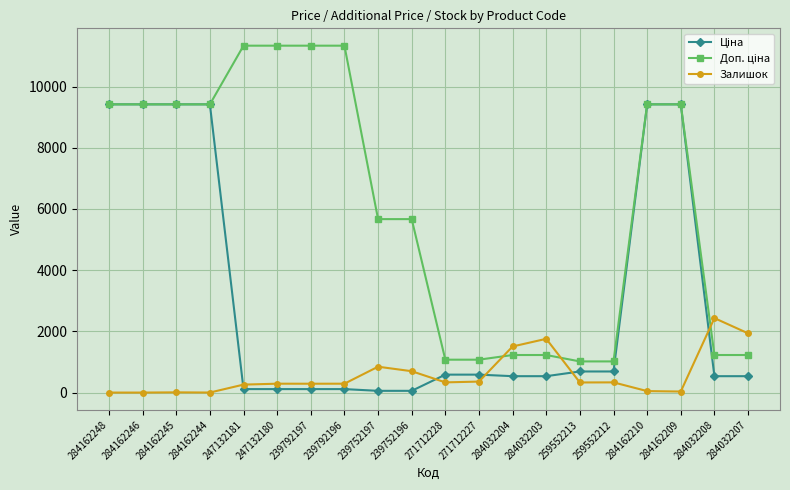

At how many categories does at least one series exceed 4588?

12